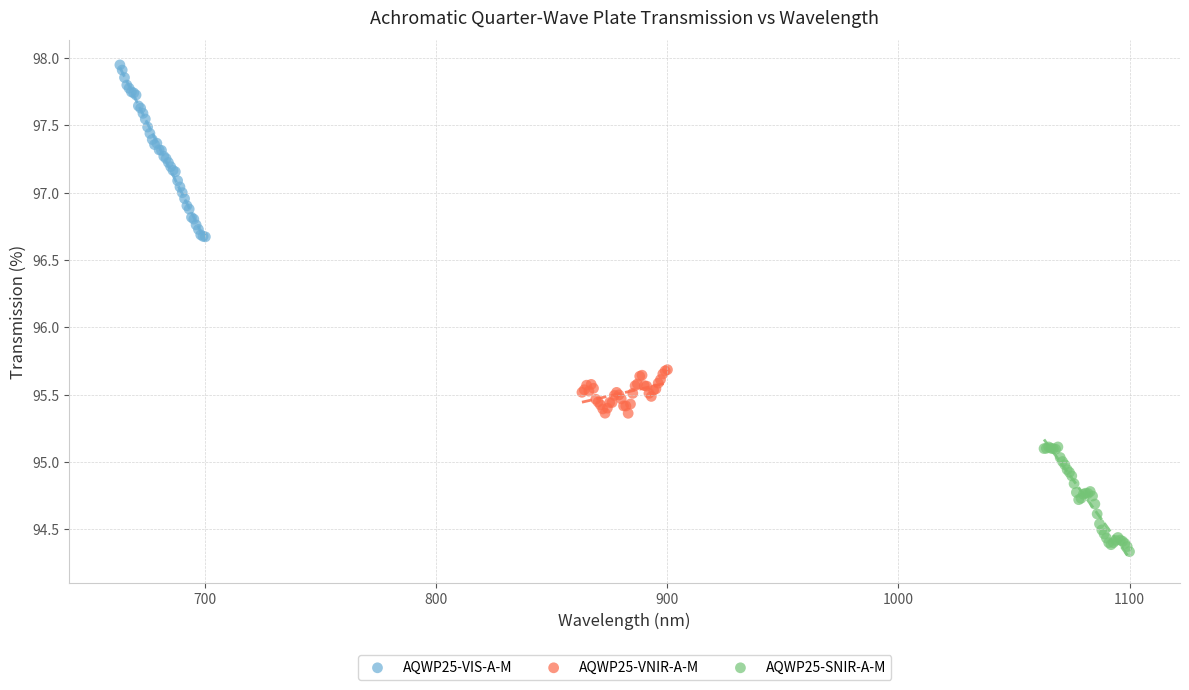

Which series reaches the maximum Y coordinate?

AQWP25-VIS-A-M